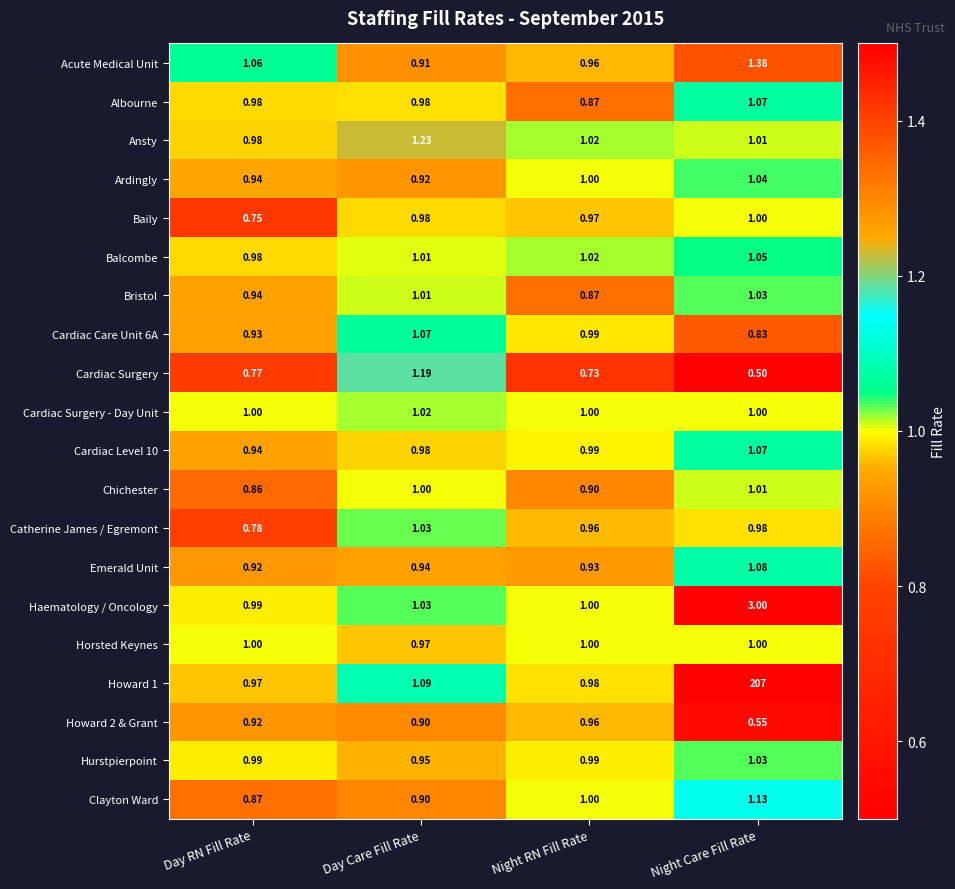

At which label is Clayton Ward closest to 1?

Night RN Fill Rate